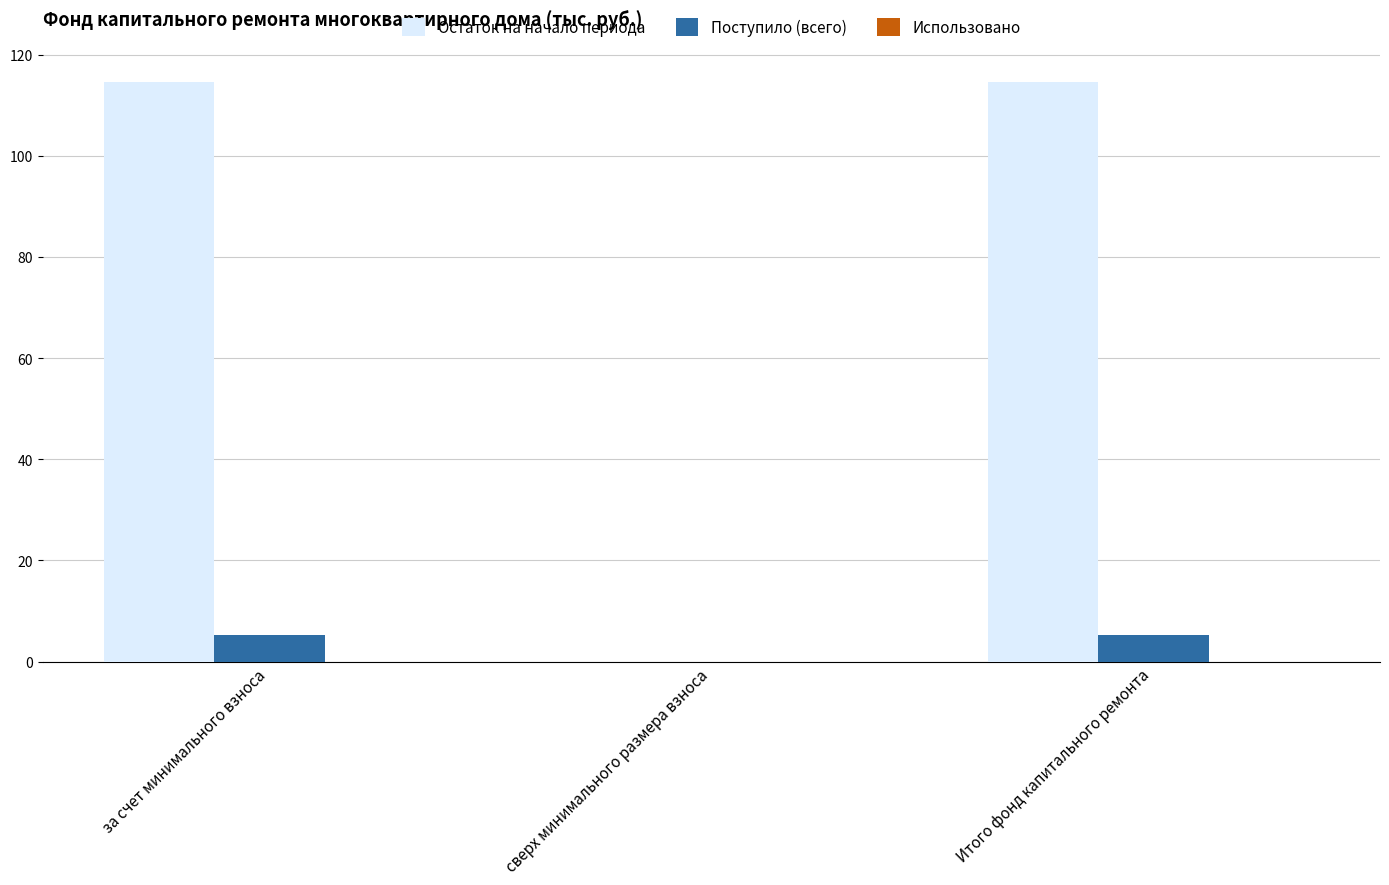

Is it true that Поступило (всего) equals 0.0 at сверх минимального размера взноса?

True